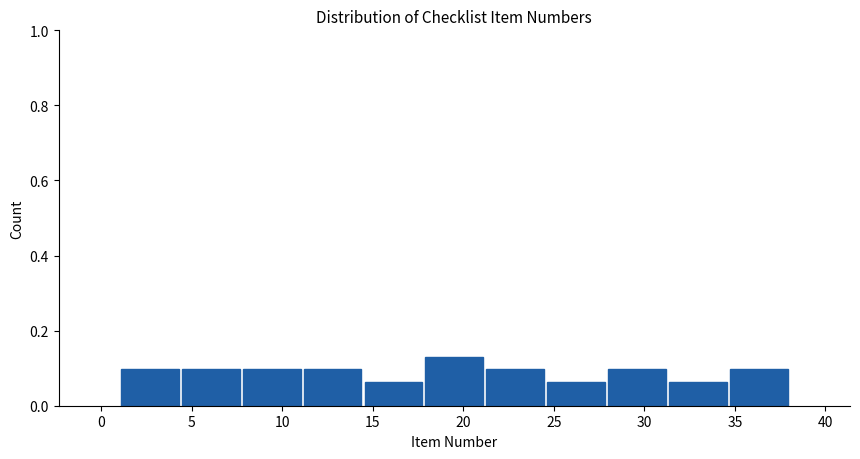

Which range on the x-axis has the tallest bar?

18.0 to 21.0